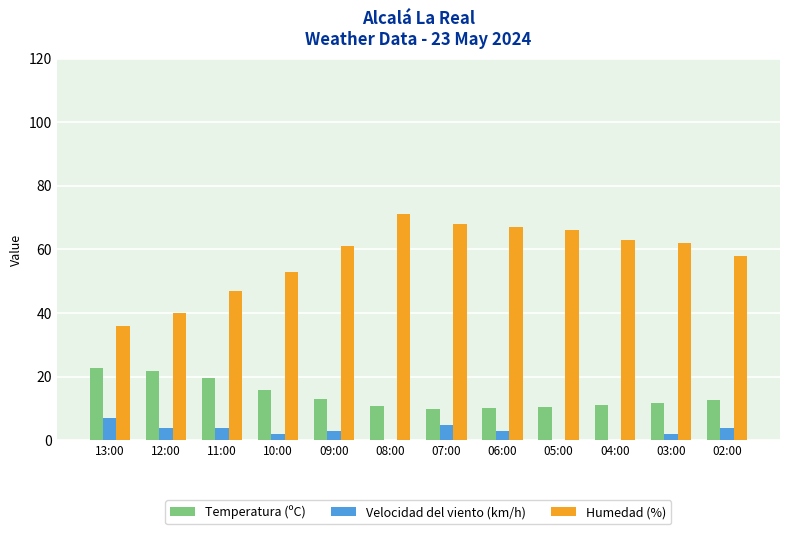

Where does the Velocidad del viento (km/h) series first go above 3?

13:00